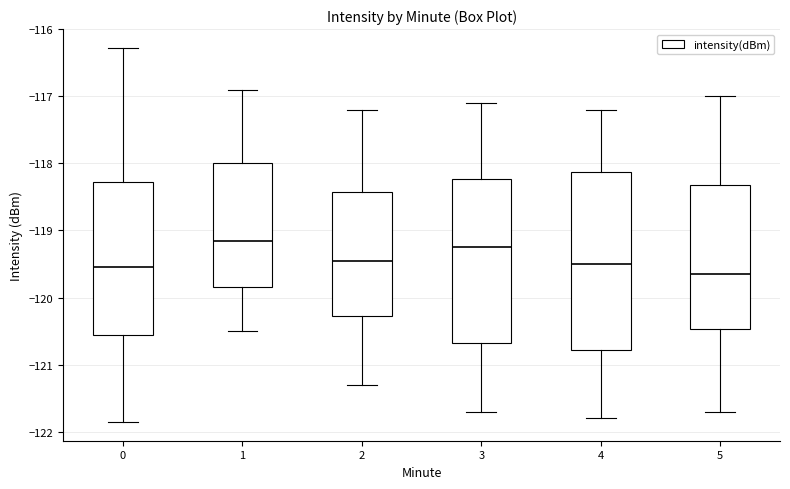

Reading left to right, transcribe this box plot: for each box, give where its median line is, the range the box spans, and where its two whiskers end, as read against the y-axis. The values are not printed on the chart, so give them approximately, as read against the axis.

0: median -119.5, box -120.6 to -118.3, whiskers -121.9 to -116.3
1: median -119.2, box -119.8 to -118.0, whiskers -120.5 to -116.9
2: median -119.4, box -120.3 to -118.4, whiskers -121.3 to -117.2
3: median -119.2, box -120.7 to -118.2, whiskers -121.7 to -117.1
4: median -119.5, box -120.8 to -118.1, whiskers -121.8 to -117.2
5: median -119.6, box -120.5 to -118.3, whiskers -121.7 to -117.0